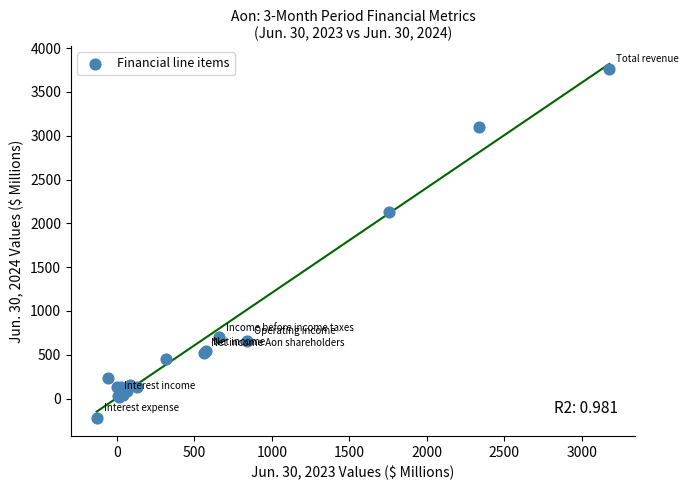

What Y value in the scatter plot is closest to 1767?

2130